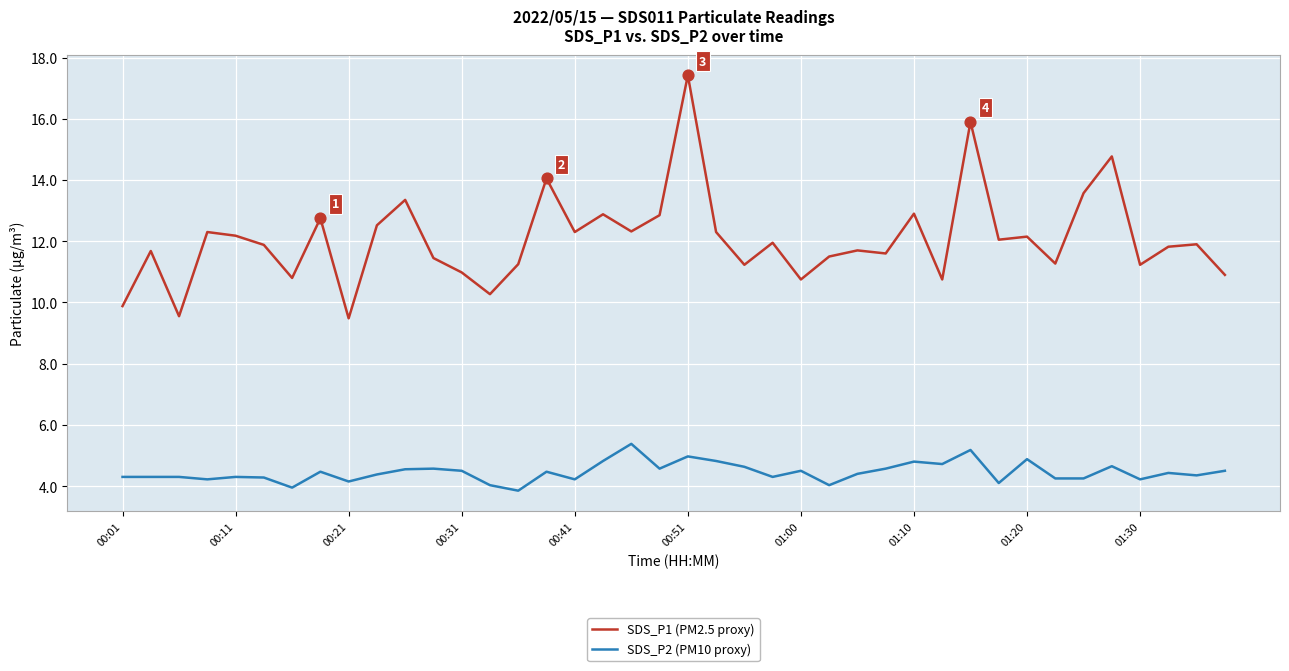

Which series has the largest total across all categories?

SDS_P1 (PM2.5 proxy)